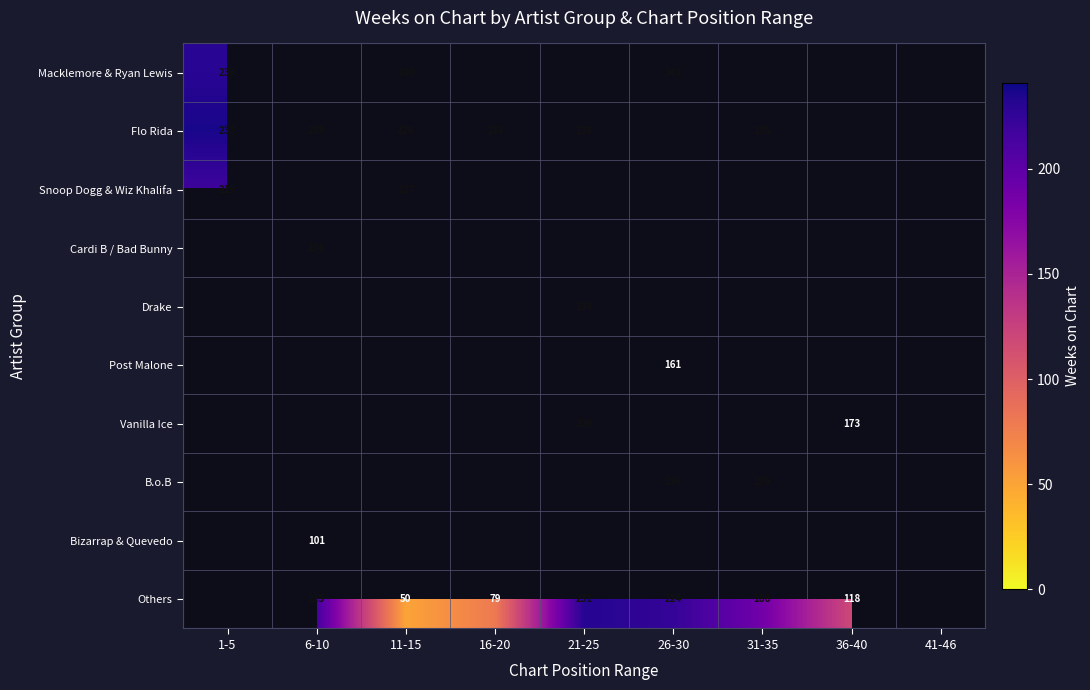

The value of Macklemore & Ryan Lewis at 1-5 is 306.7. True or false?

False